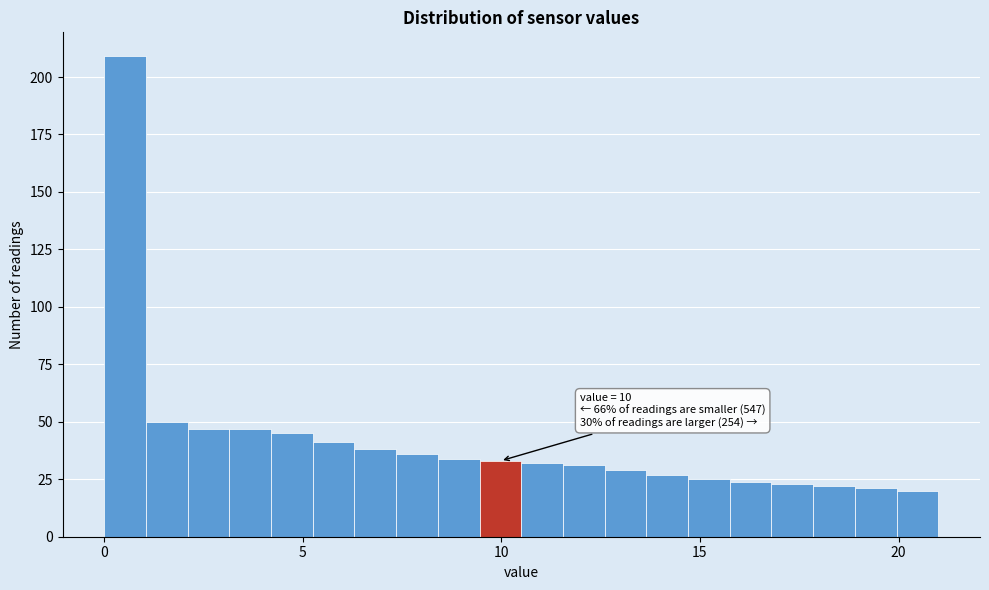

Read against the x-axis, roughly where is the centre of the tallest bar?

0.5